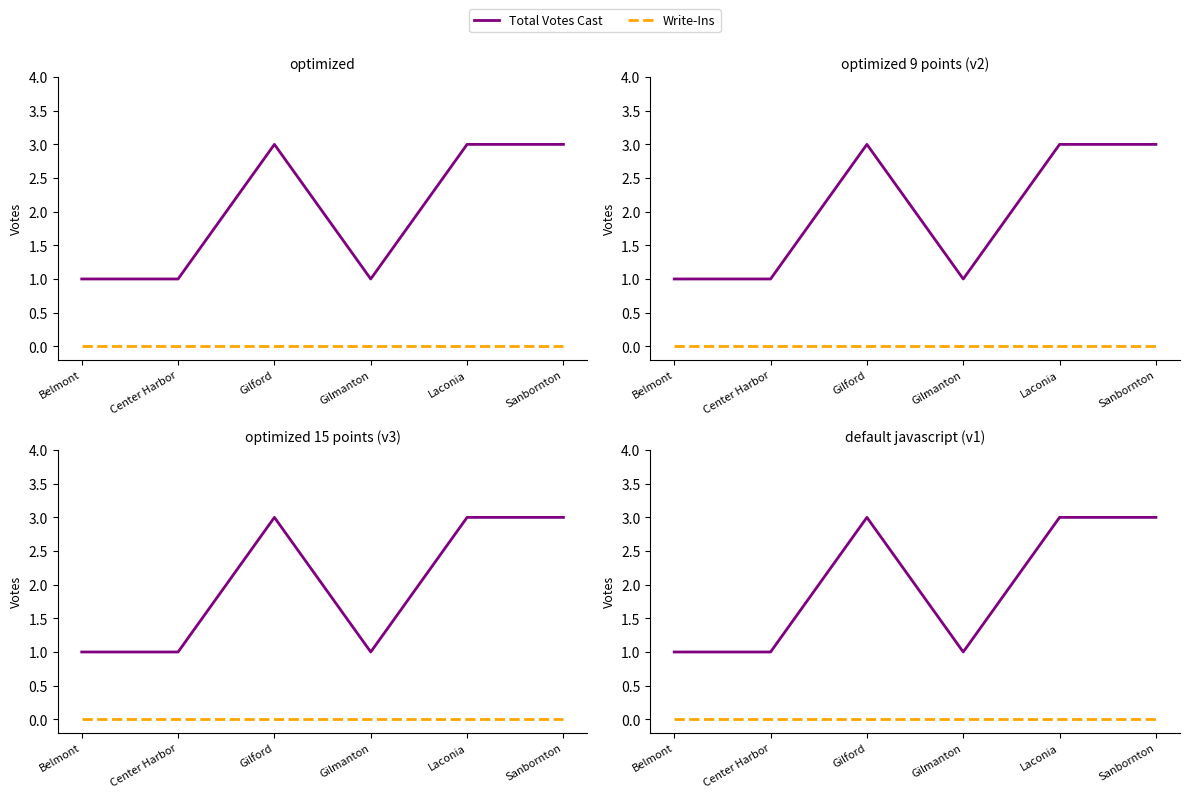

Reading right to left, what are all the values shown in this chart?

Total Votes Cast: Sanbornton=3	Laconia=3	Gilmanton=1	Gilford=3	Center Harbor=1	Belmont=1
Write-Ins: Sanbornton=0	Laconia=0	Gilmanton=0	Gilford=0	Center Harbor=0	Belmont=0